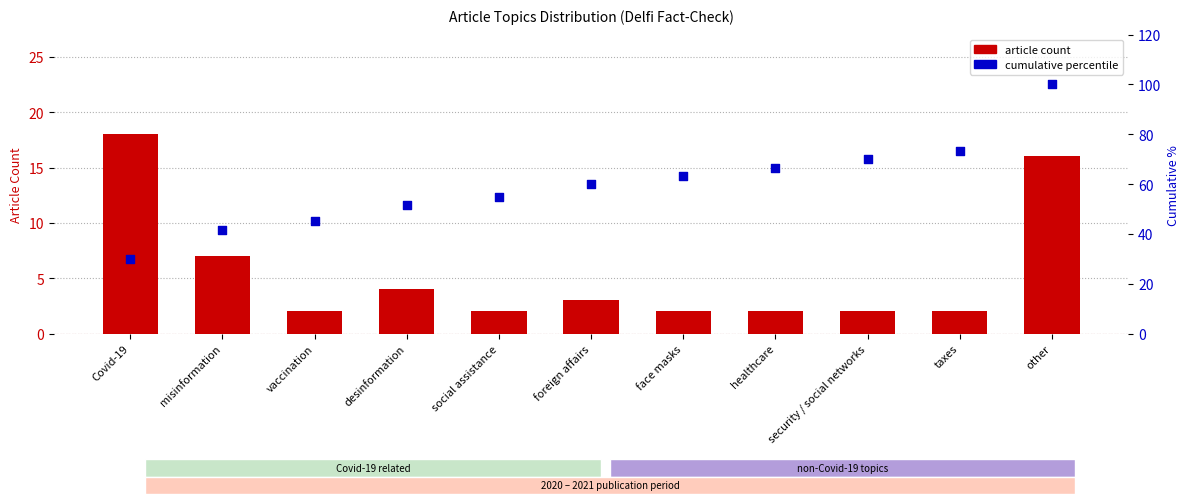

What is the total value across all series at security / social networks?

72.0